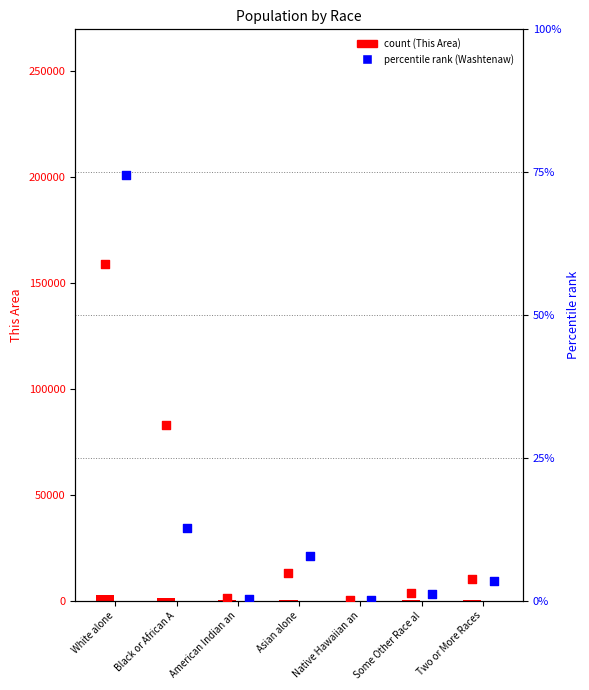

At which category is the sum across all series the highest?

White alone